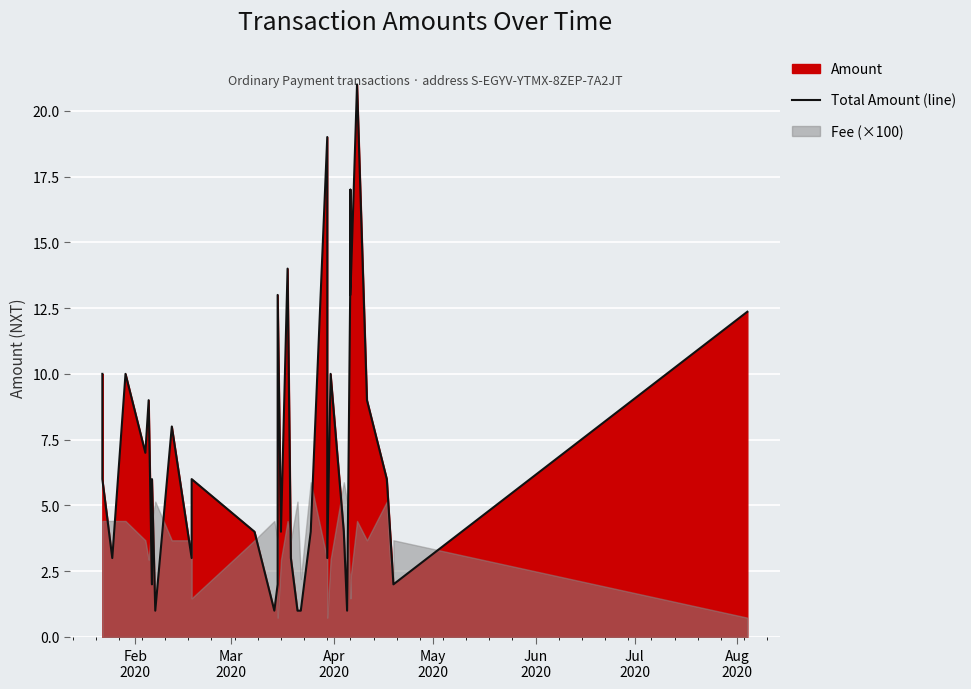

What is the sum of all values?

255.4